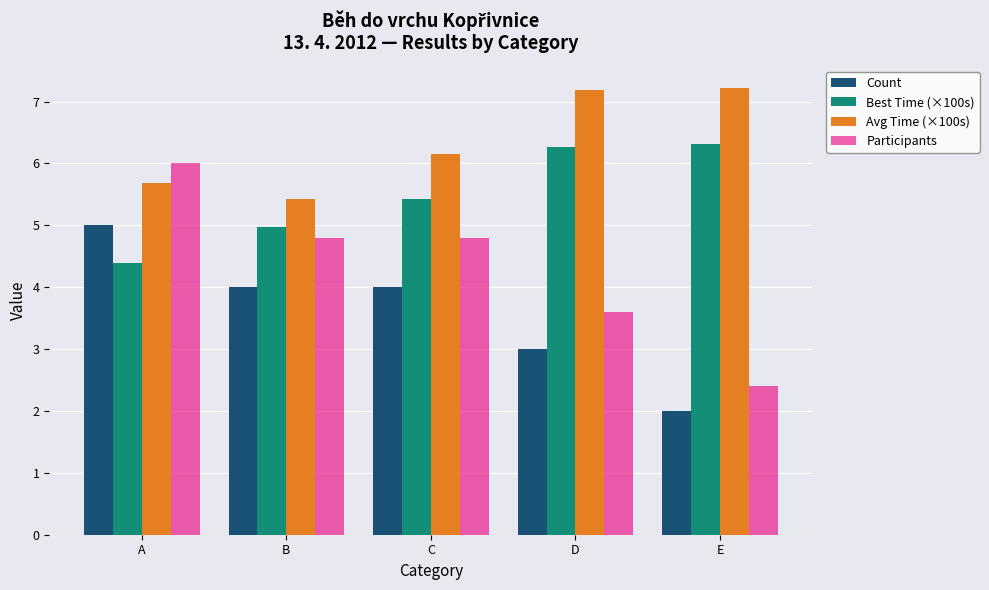

What is the sum of all Participants values?

21.6